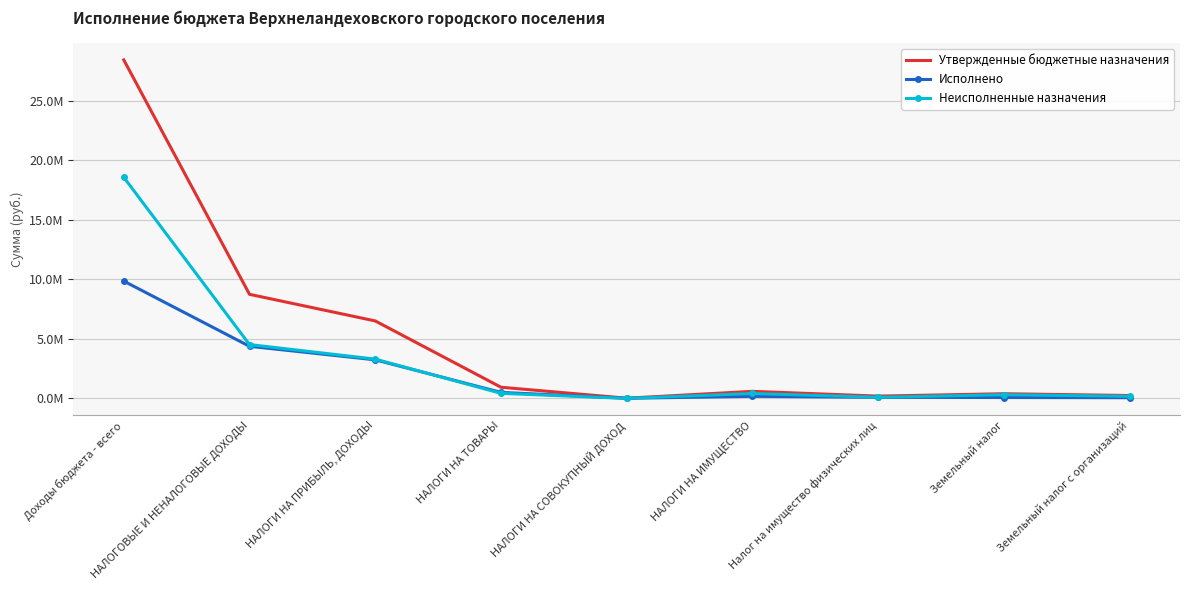

What are all the series names shown in the legend?

Утвержденные бюджетные назначения, Исполнено, Неисполненные назначения